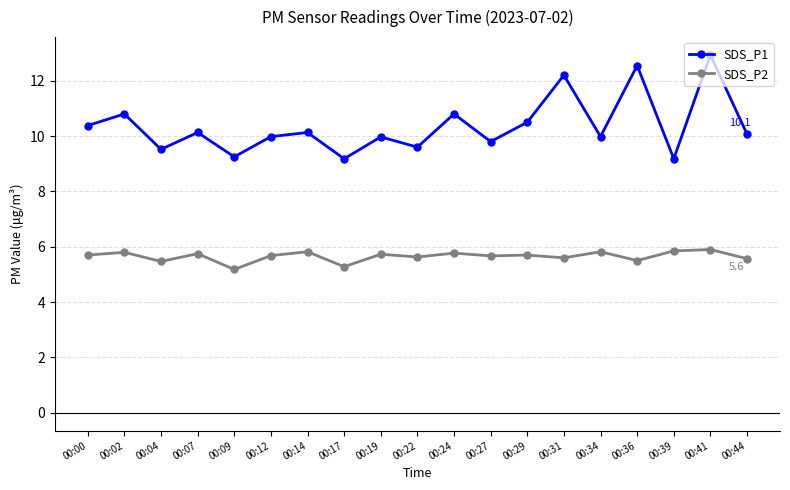

Between 00:00 and 00:09, which series saw the biggest shift?

SDS_P1